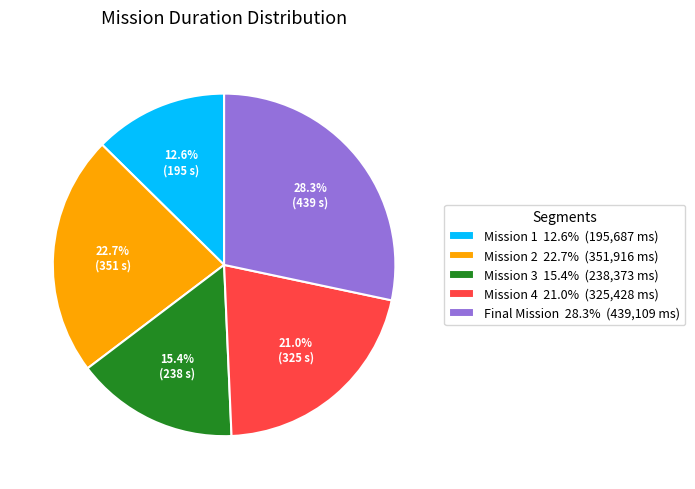

How much of the chart is everything except Mission 2?

77.3%